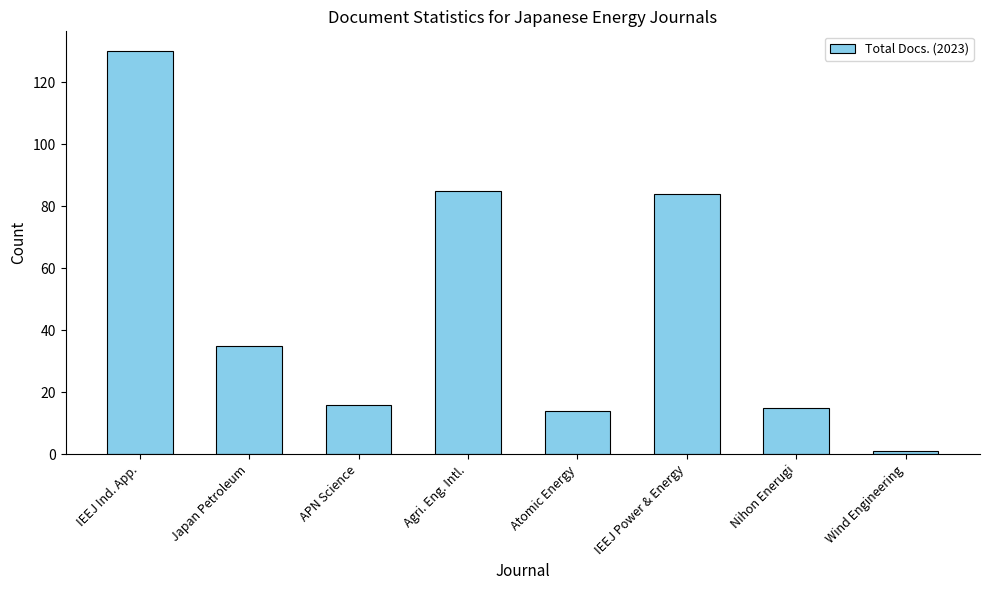

Is it true that the value at Agri. Eng. Intl. is 85?

True